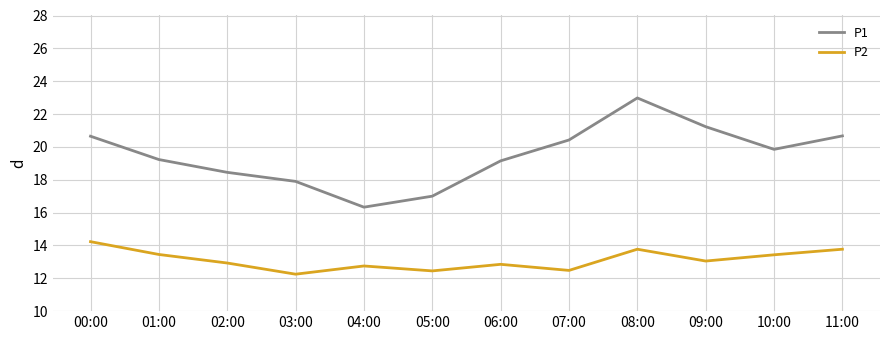

Between 06:00 and 08:00, which series saw the biggest shift?

P1